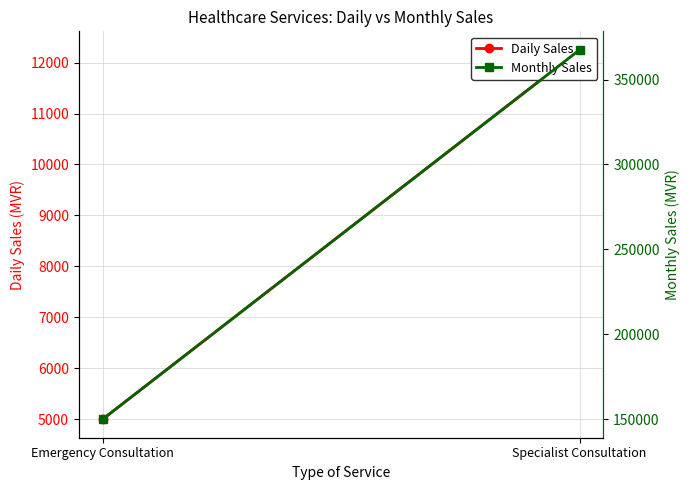

Which series has the largest total across all categories?

Monthly Sales